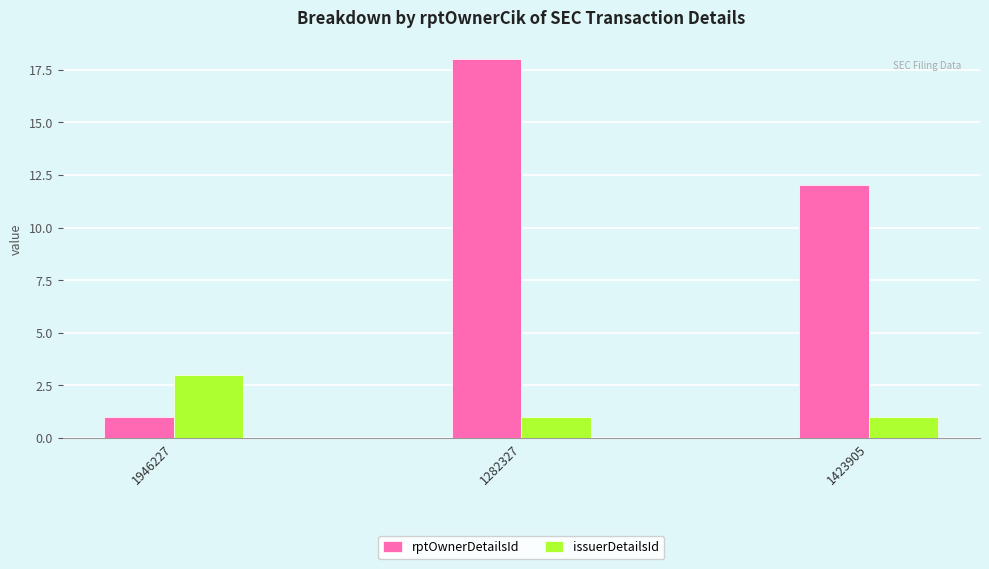

What is the sum of the issuerDetailsId values at 1282327 and 1423905?

2